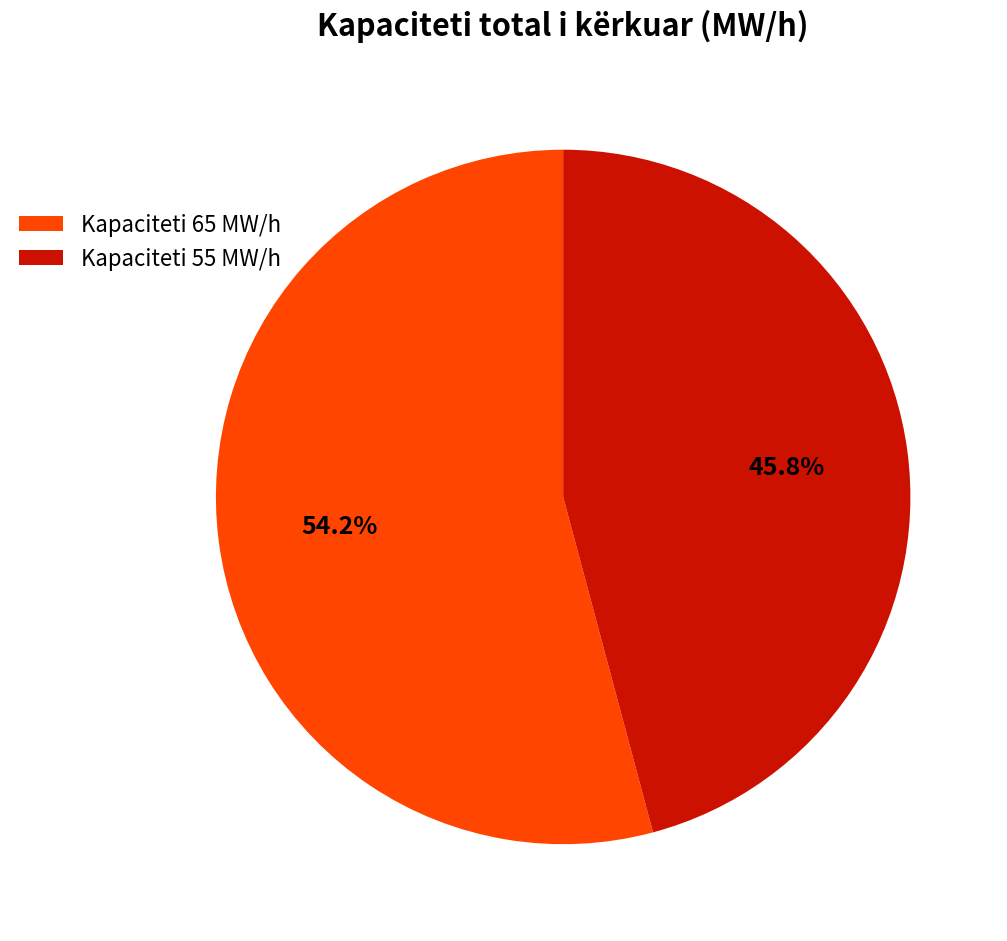

Approximately how many times larger is the value at Kapaciteti 55 MW/h compared to Kapaciteti 65 MW/h?

0.8